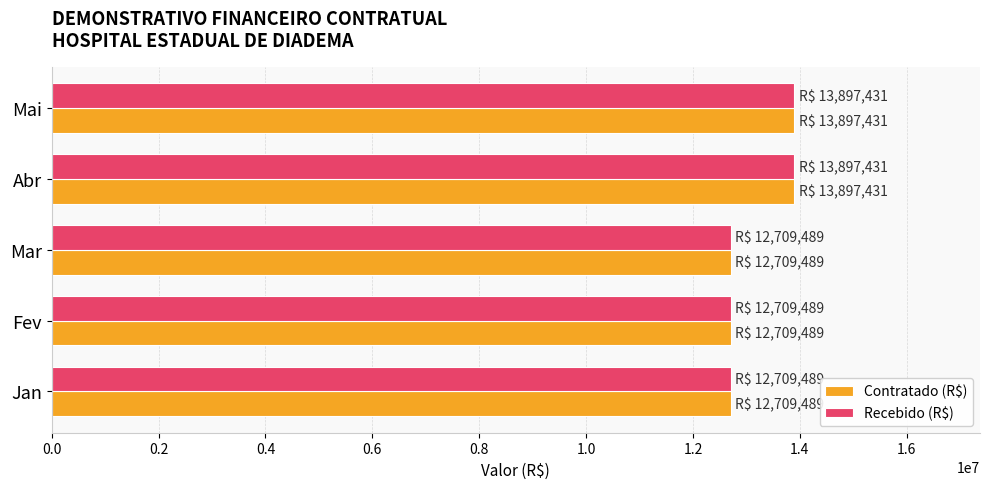

What is the maximum value for Recebido (R$)?

13897431.0